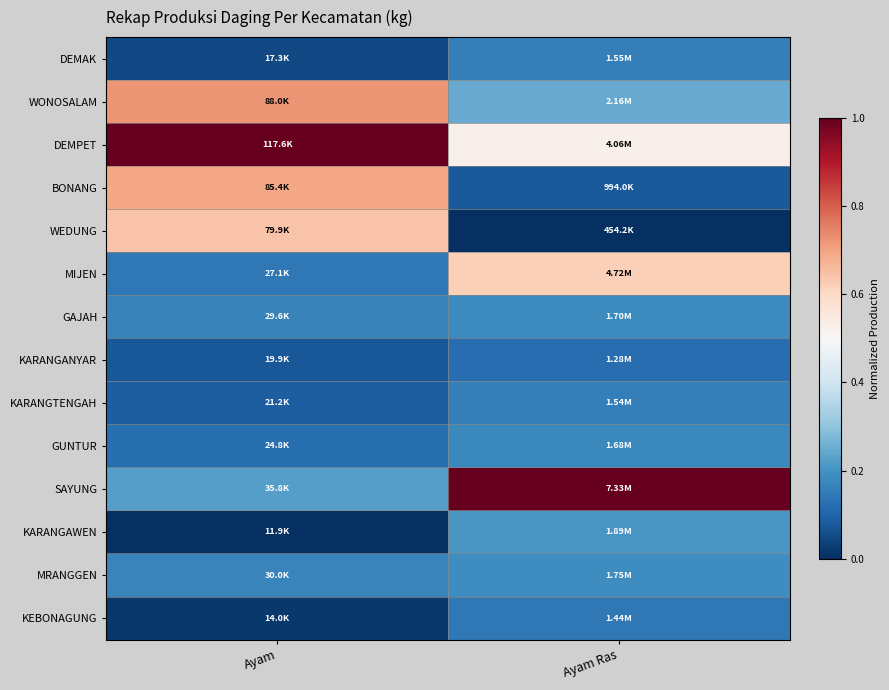

Between Ayam Ras and Ayam, which is larger?

Ayam Ras